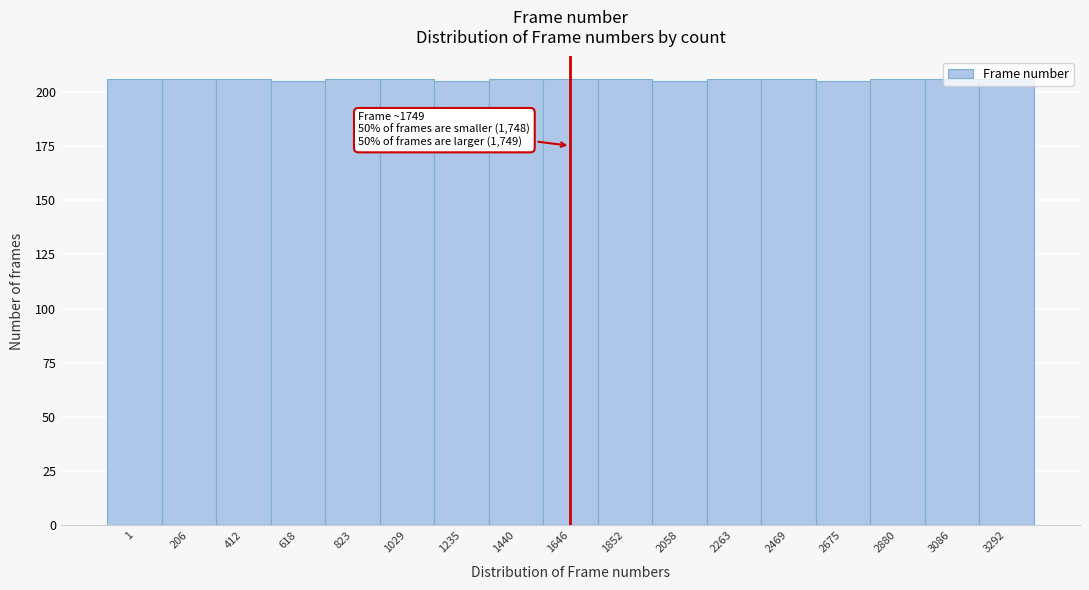

What is the sum of all values?

3498